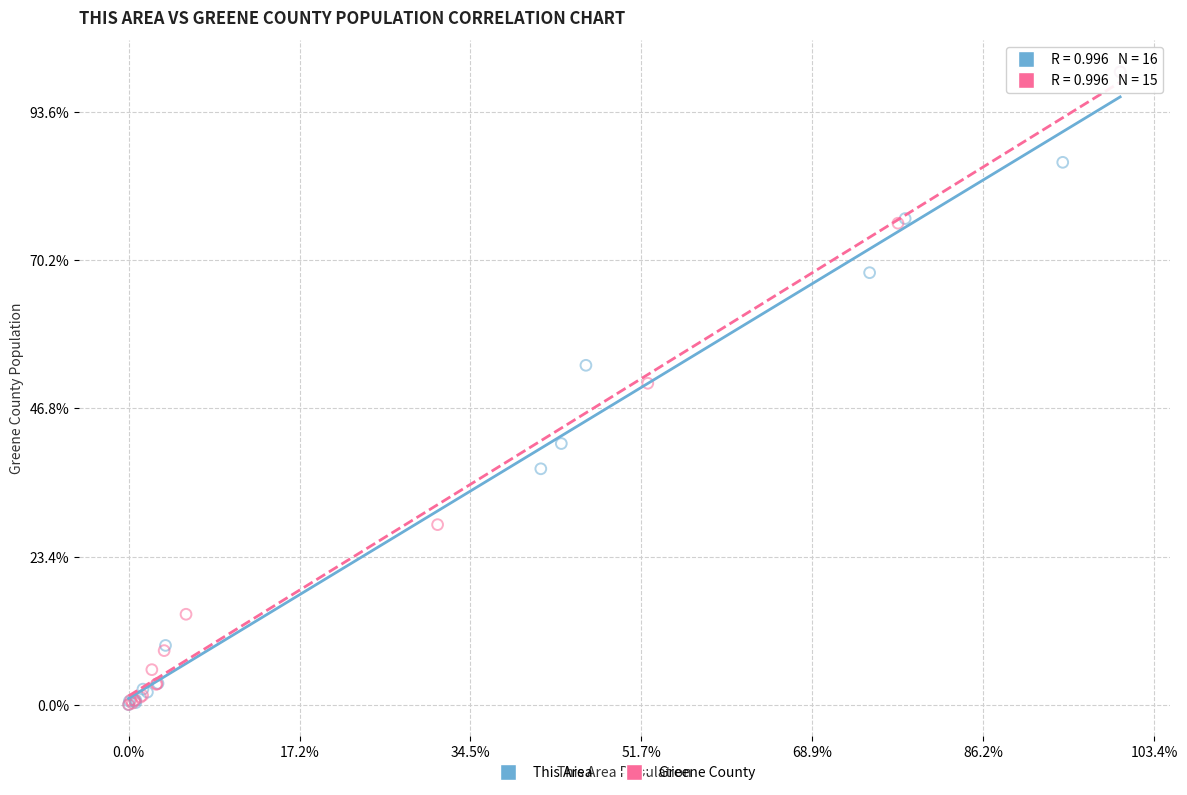

What are all the series names shown in the legend?

This Area, Greene County